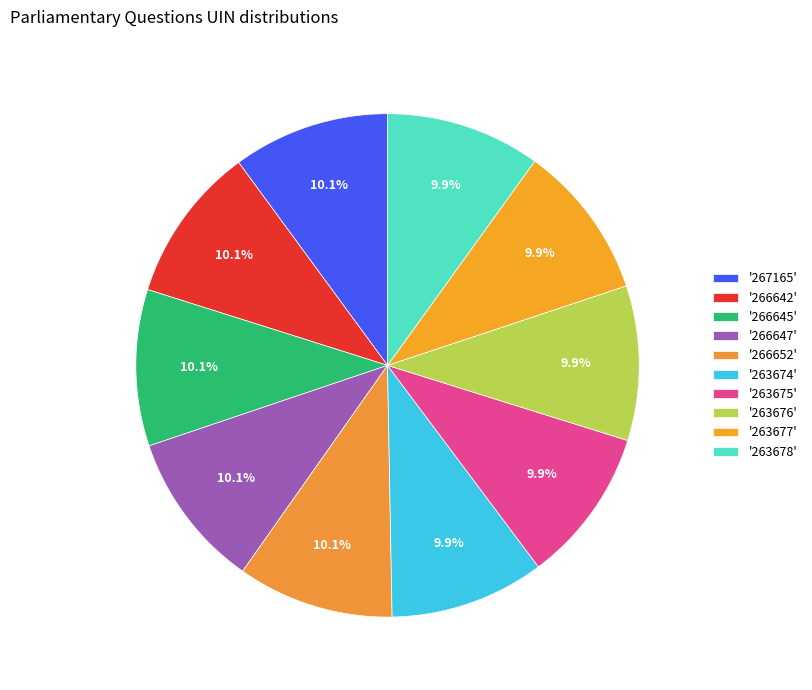

Count the number of slices in the pie.

10